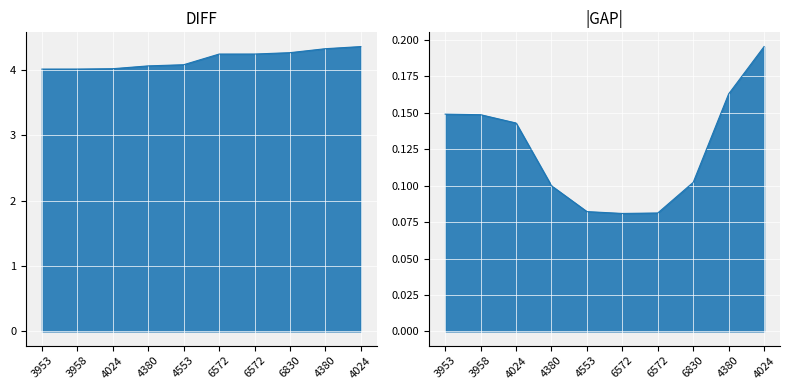

Reading left to right, list all the values displayed in this chart.

4.0	4.0	4.0	4.1	4.1	4.2	4.2	4.3	4.3	4.4